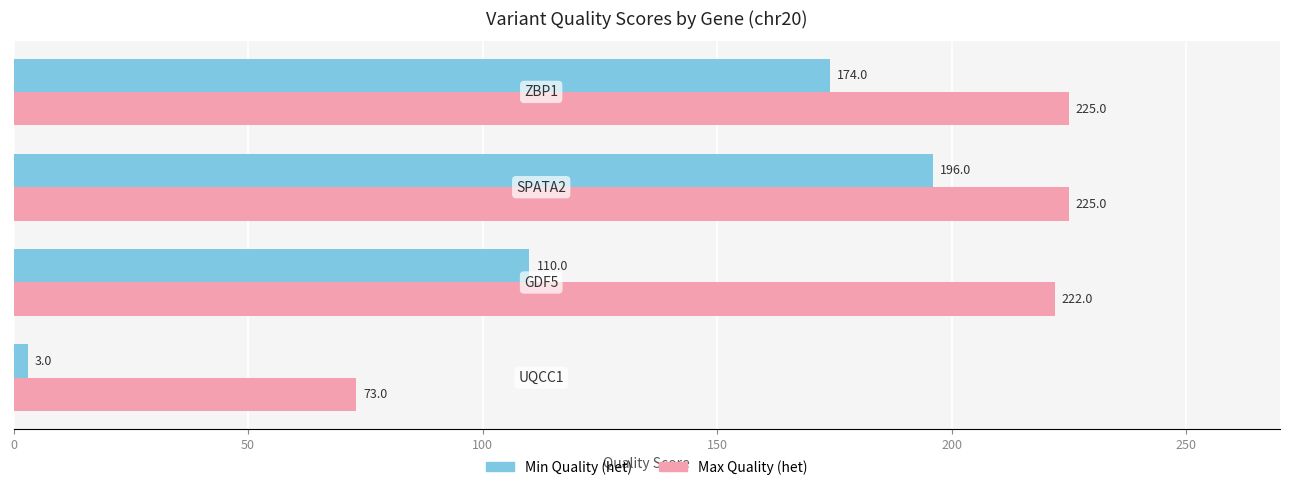

At how many categories does at least one series exceed 30?

4